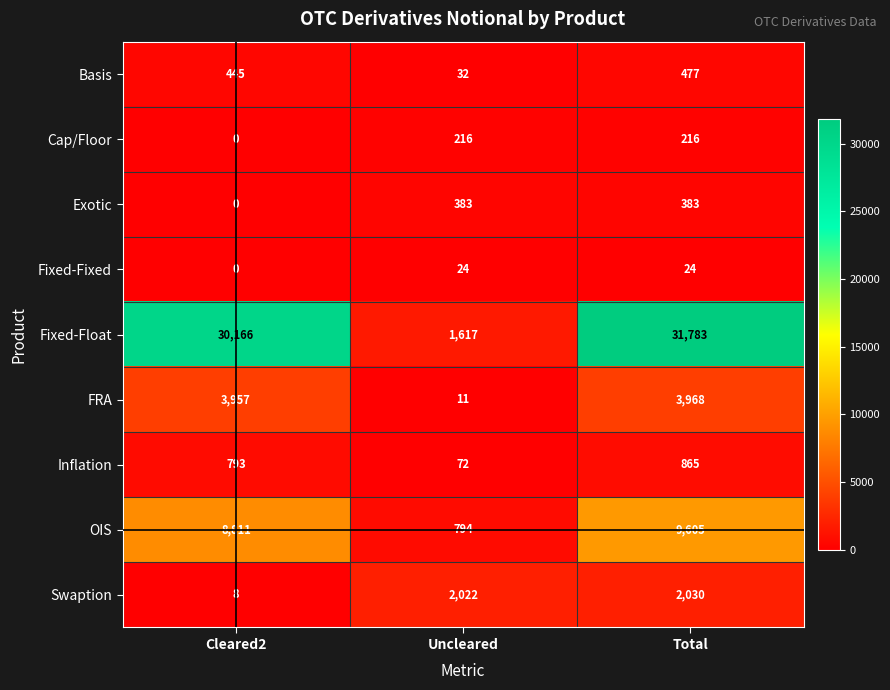

The value of OIS at Cleared2 is 8811. True or false?

True